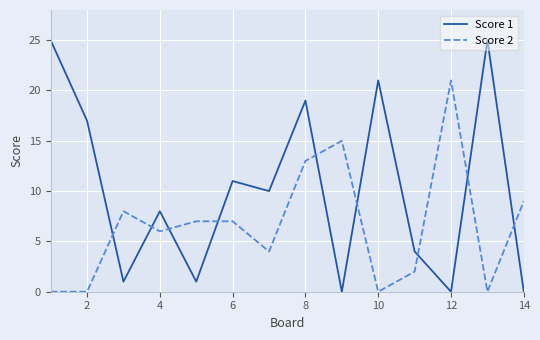

How many times do Score 2 and Score 1 cross each other?

9